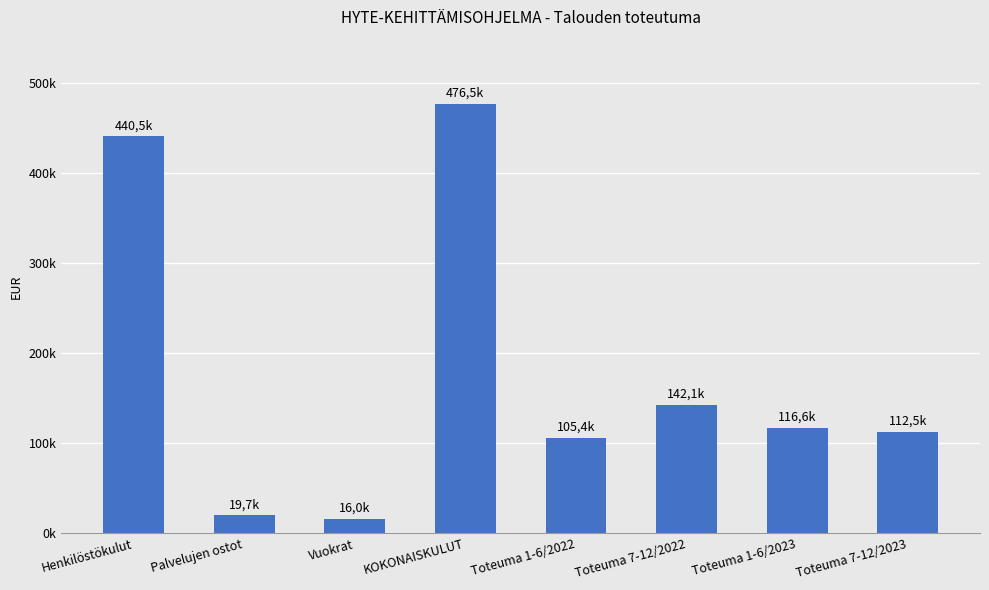

Does the chart contain any negative values?

No